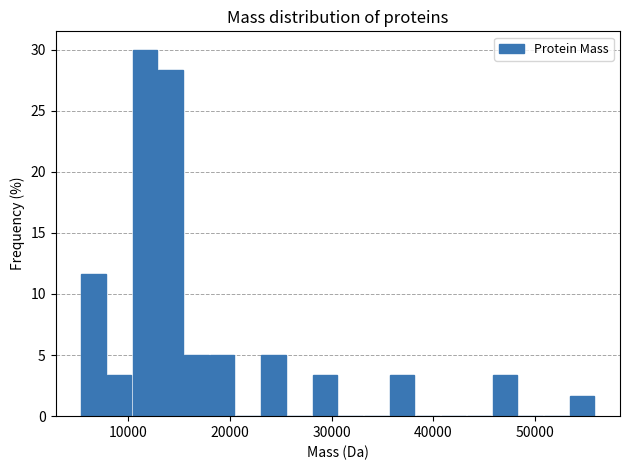

Around what value on the x-axis is the tallest bar? Give the approximate position of its centre, as read against the axis.

12000